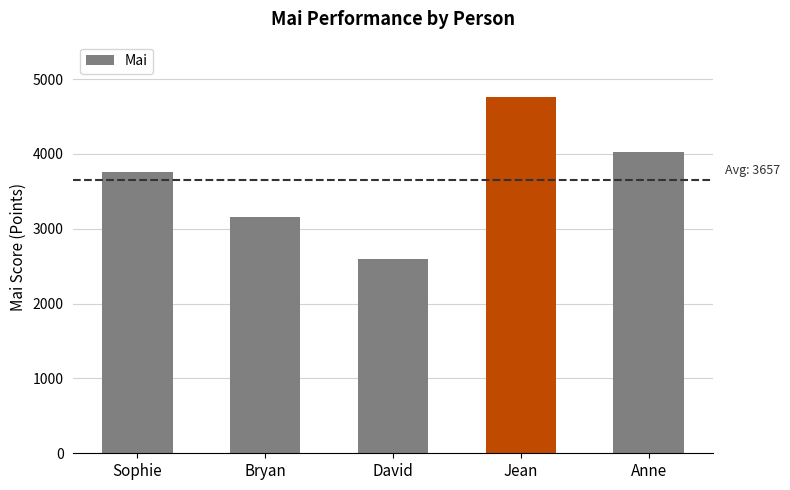

Is it true that the value at Sophie is 1193?

False